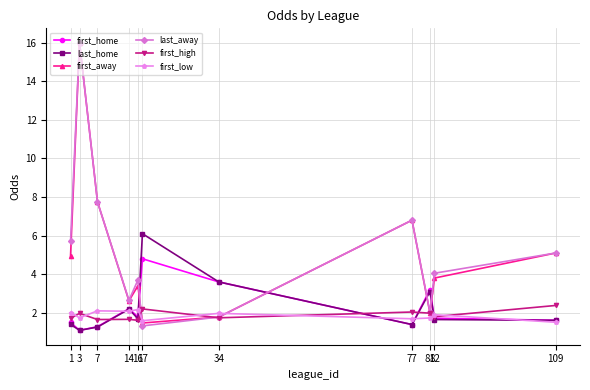

At which category does first_away reach its first local valley?

14